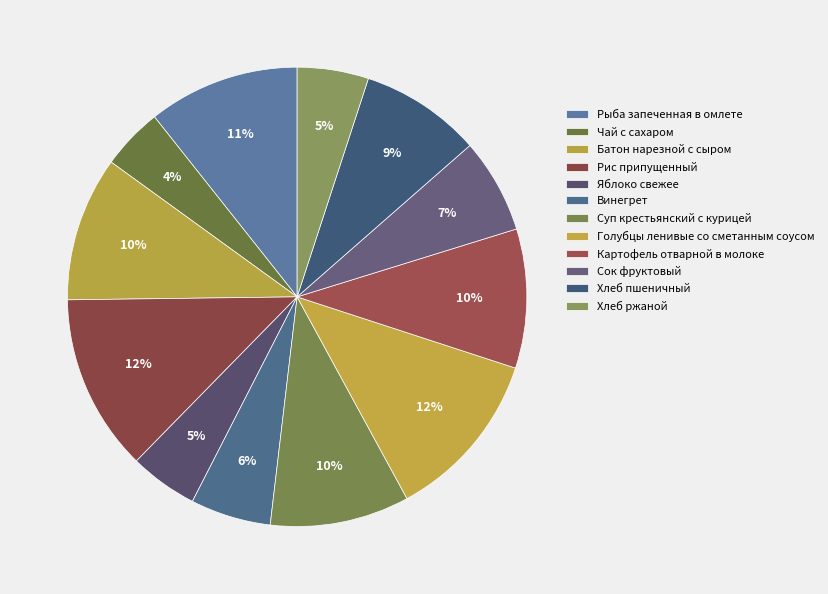

To the nearest percent, what percentage of the pie is Чай с сахаром?

4%